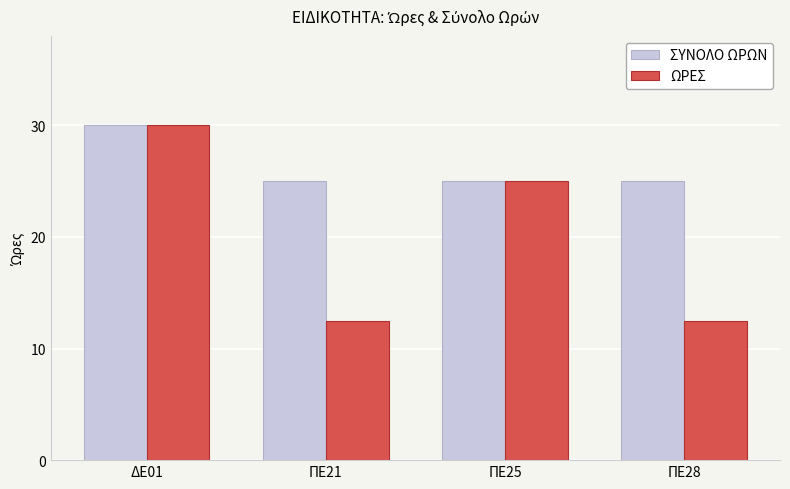

What is the label of the 4th bar from the left?

ΠΕ28